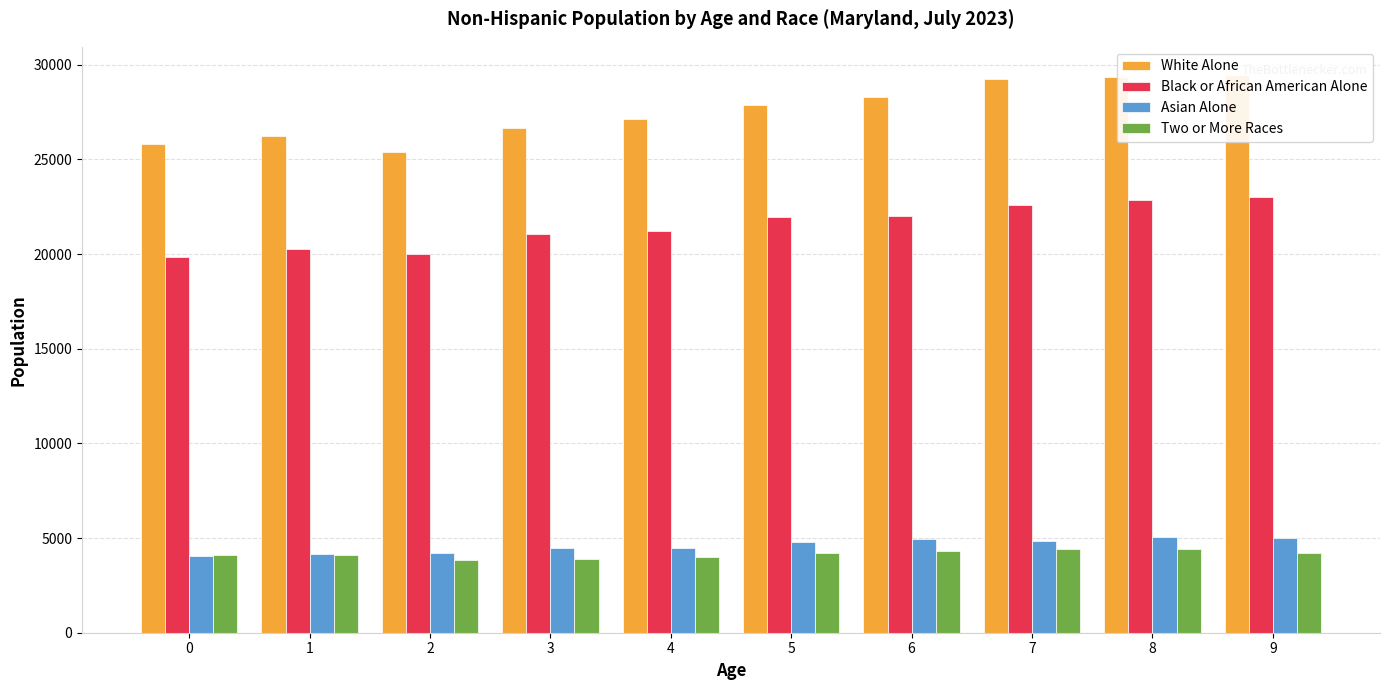

Which series has the largest range (max minus min)?

White Alone